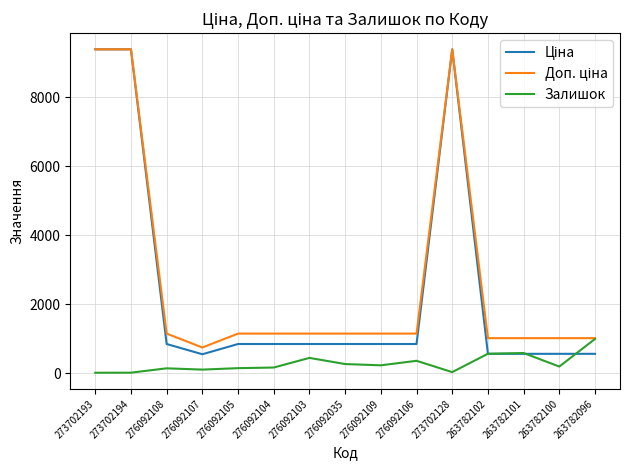

Count the number of data series in this chart.

3